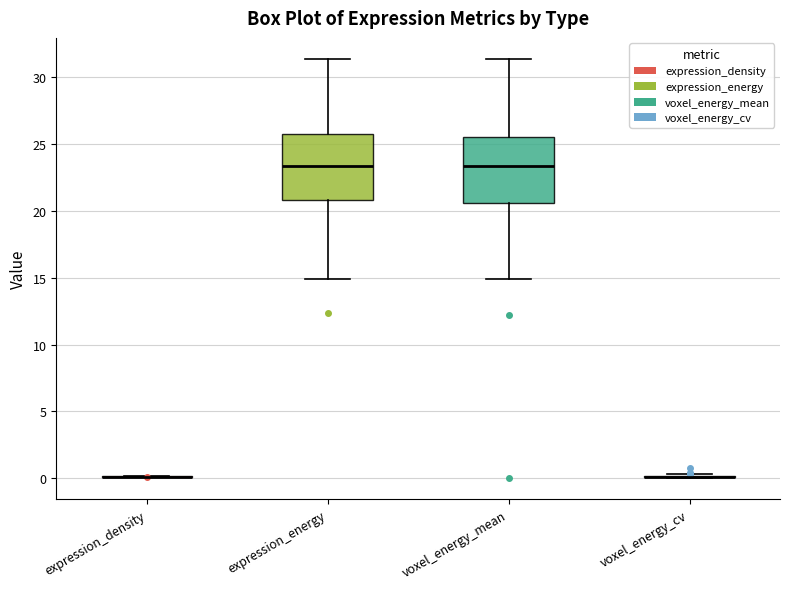

Reading left to right, transcribe this box plot: for each box, give where its median line is, the range the box spans, and where its two whiskers end, as read against the y-axis. The values are not printed on the chart, so give them approximately, as read against the axis.

expression_density: box collapsed to a line at 0.0, whiskers 0.0 to 0.0
expression_energy: median 23.5, box 21.0 to 26.0, whiskers 15.0 to 31.5
voxel_energy_mean: median 23.5, box 20.5 to 25.5, whiskers 15.0 to 31.5
voxel_energy_cv: box collapsed to a line at 0.0, whiskers 0.0 to 0.5